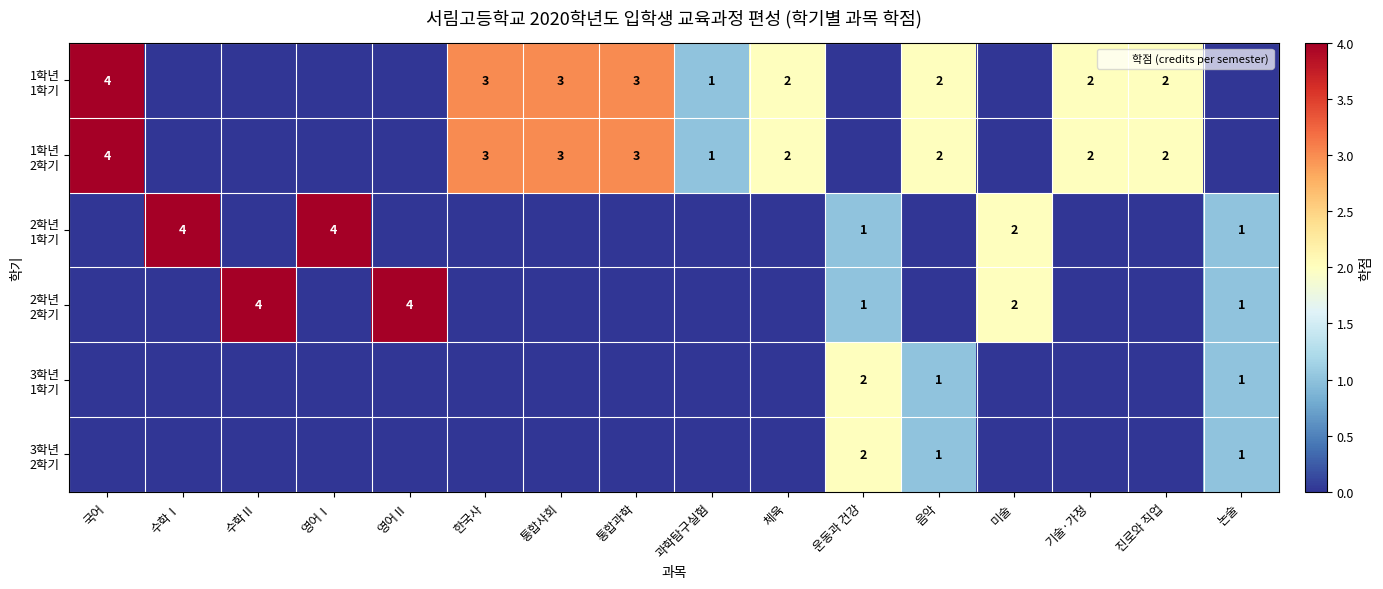

Between 과학탐구실험 and 미술, which series saw the biggest shift?

2학년 1학기